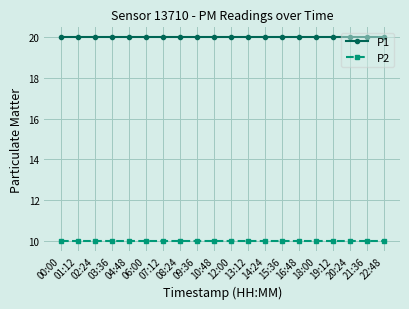

What is the total value across all series at 18:00?

30.0